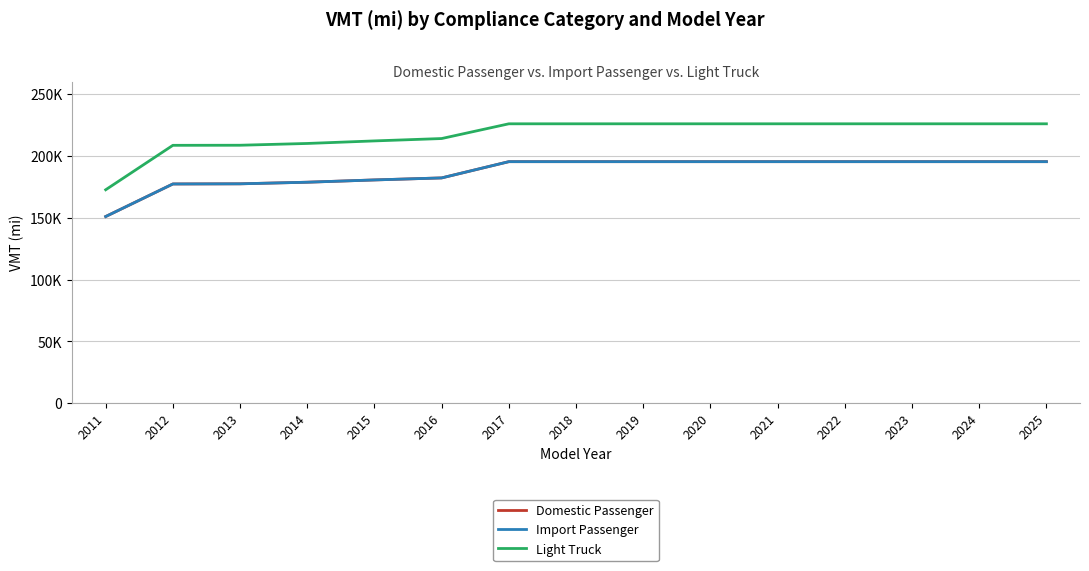

At which category does the chart reach its minimum across all series?

2011